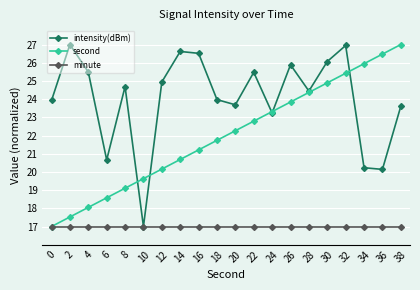

Is it true that second equals 7.4 at 0?

False